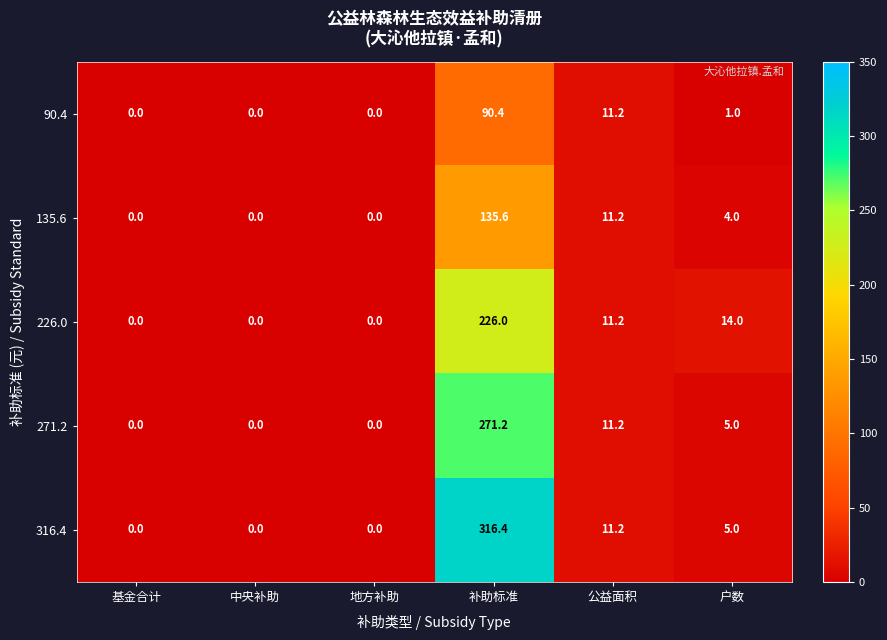

Which category has the highest value in the 135.6 series?

补助标准